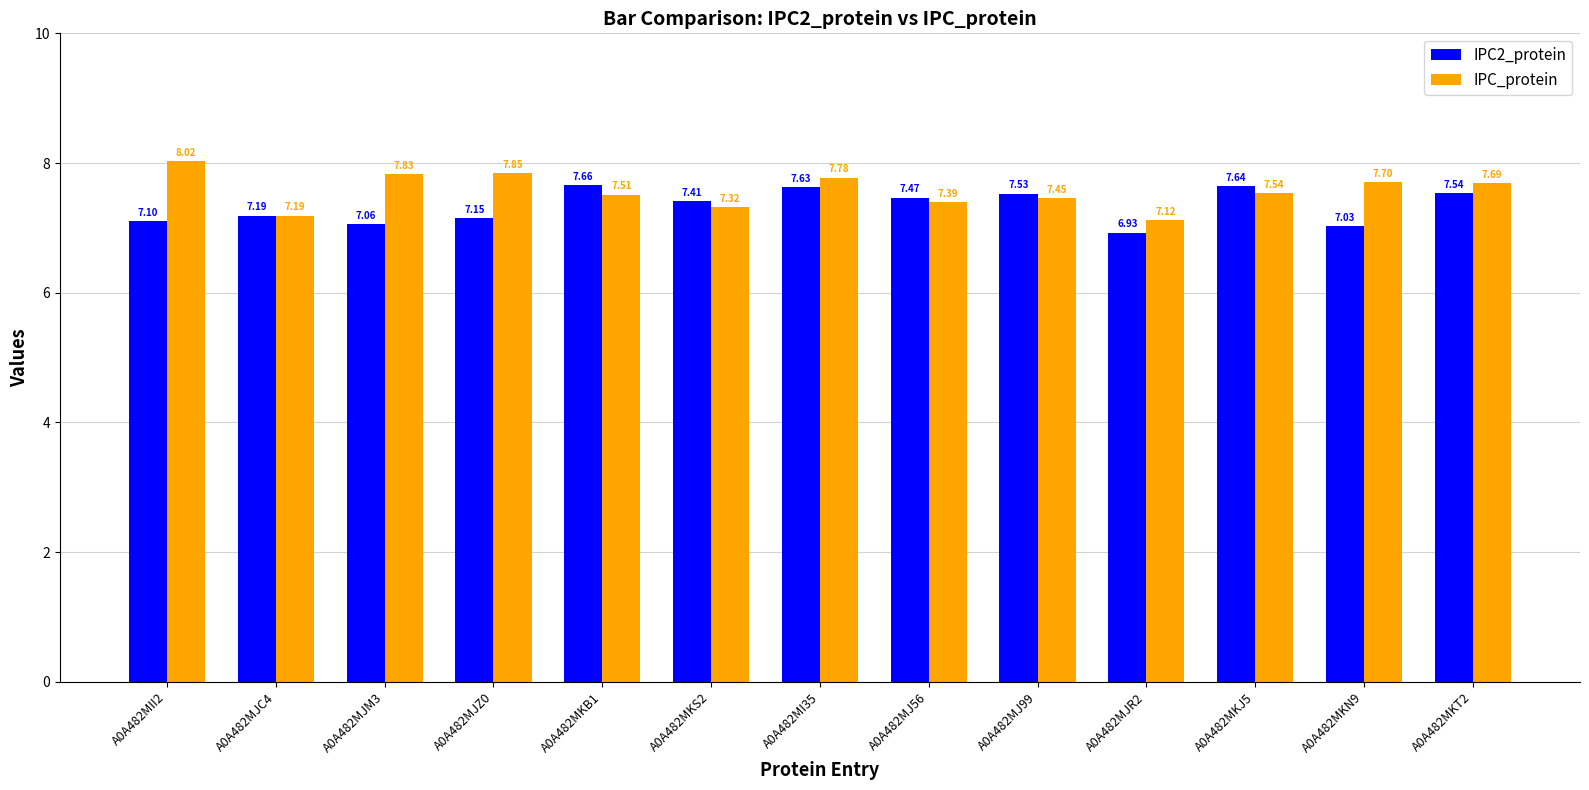

What is the spread (max minus min) of values at A0A482MJZ0?

0.7